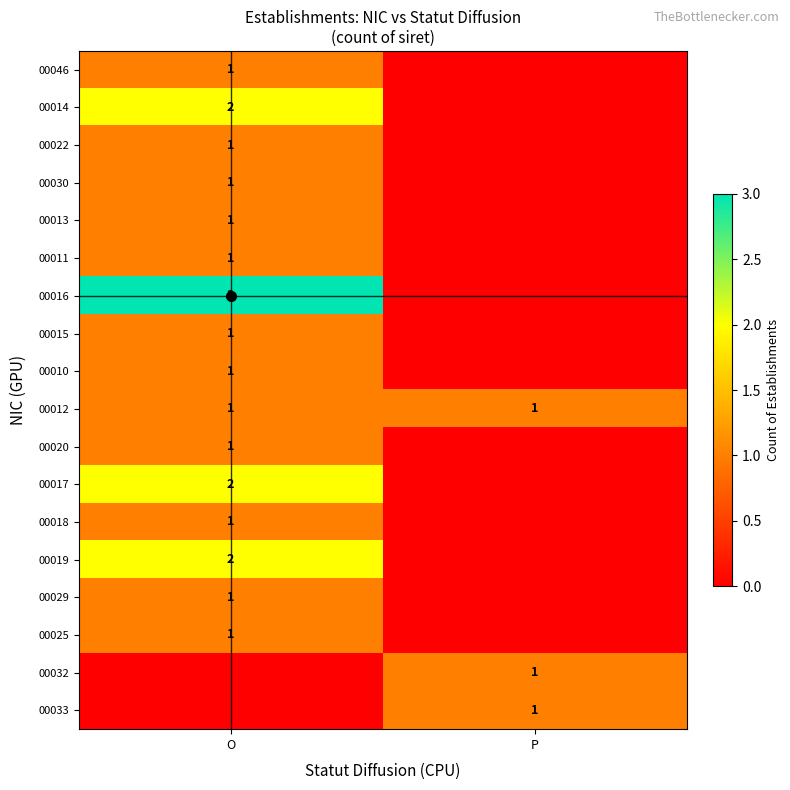

True or false: 00017 has a value of 1 at O.

False